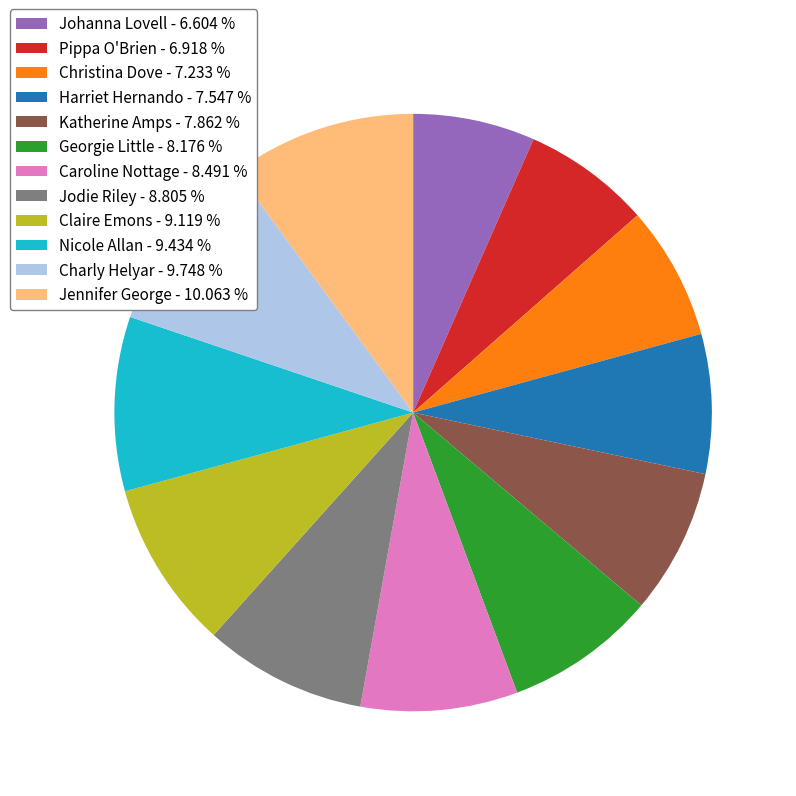

Is the sum of Jodie Riley - 8.805 % and Harriet Hernando - 7.547 % greater than half?

No